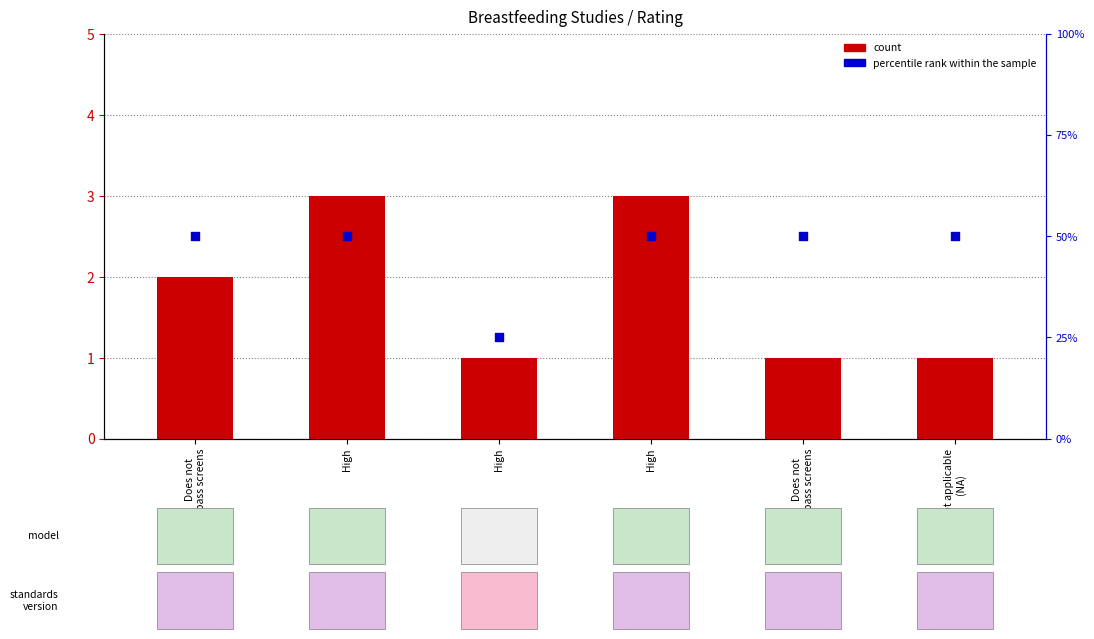

At which category is the sum across all series the highest?

High